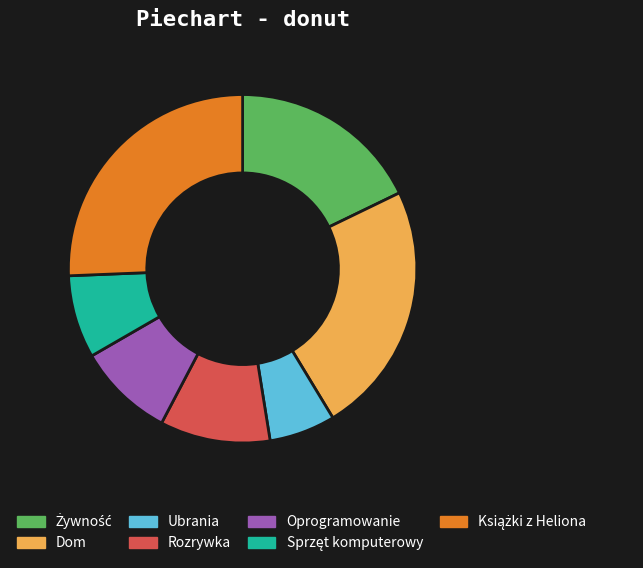

Which has a higher value, Dom or Rozrywka?

Dom